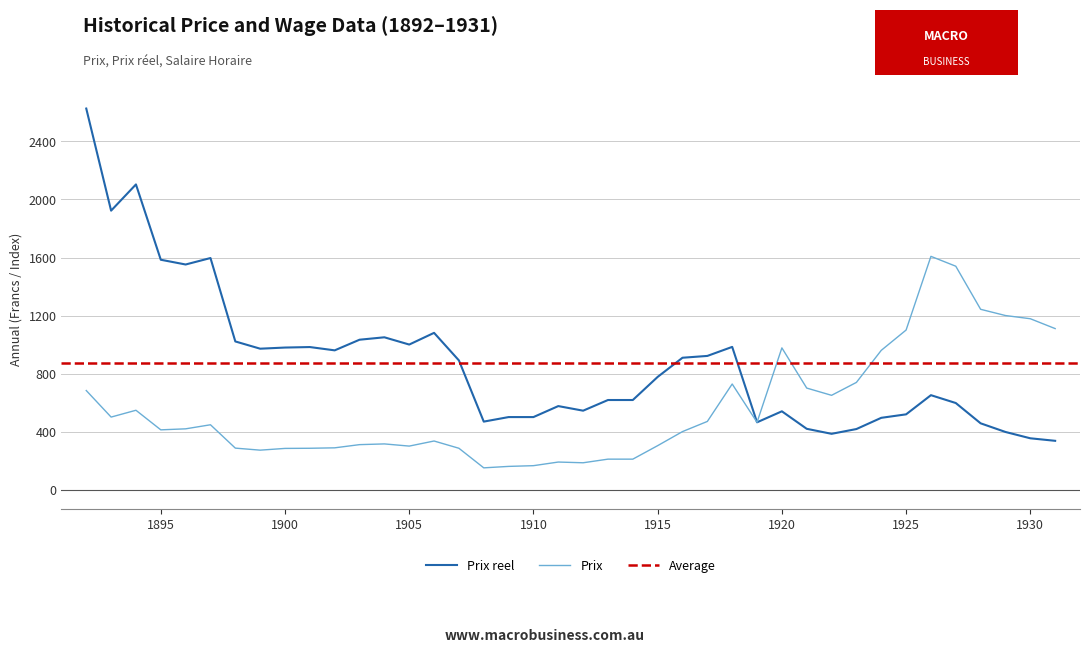

What is the difference between the maximum and second lowest values in the Prix series?

1448.0